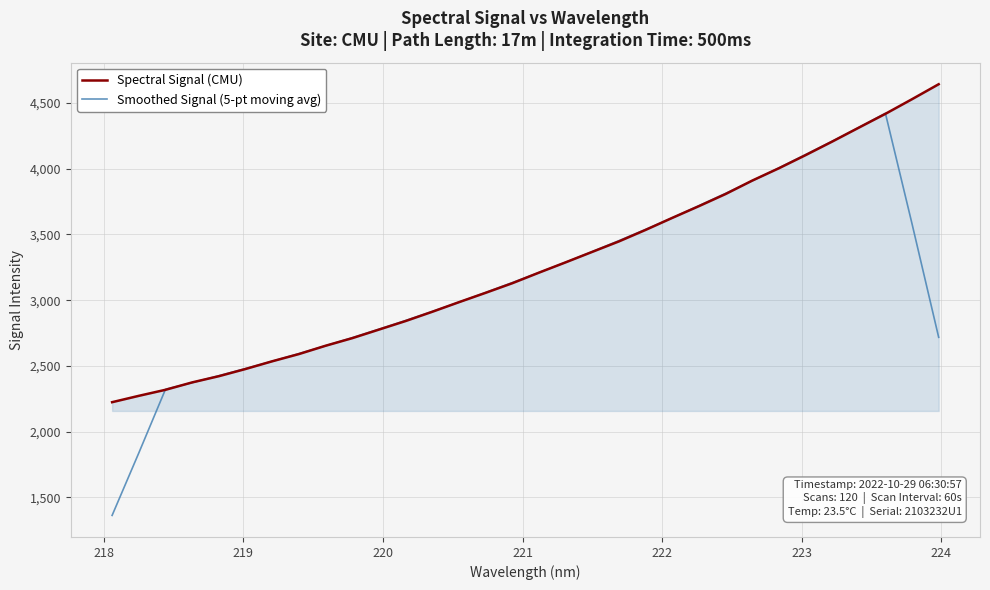

List the series in order of their peak value, lowest first.

Smoothed Signal (5-pt moving avg), Spectral Signal (CMU)